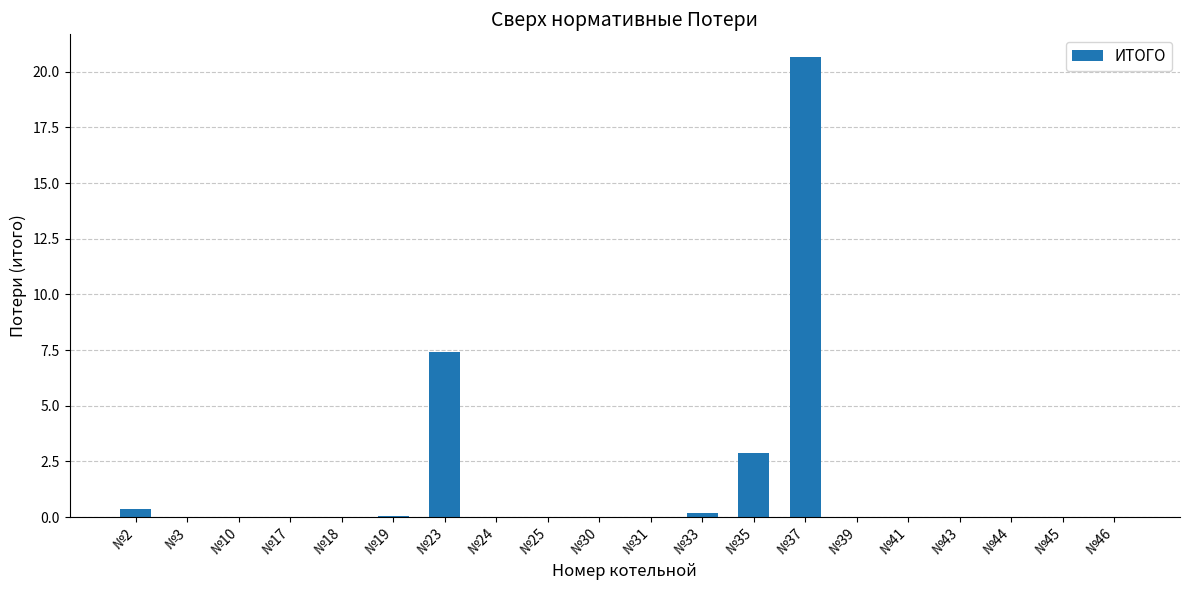

How many data points does each series have?

20